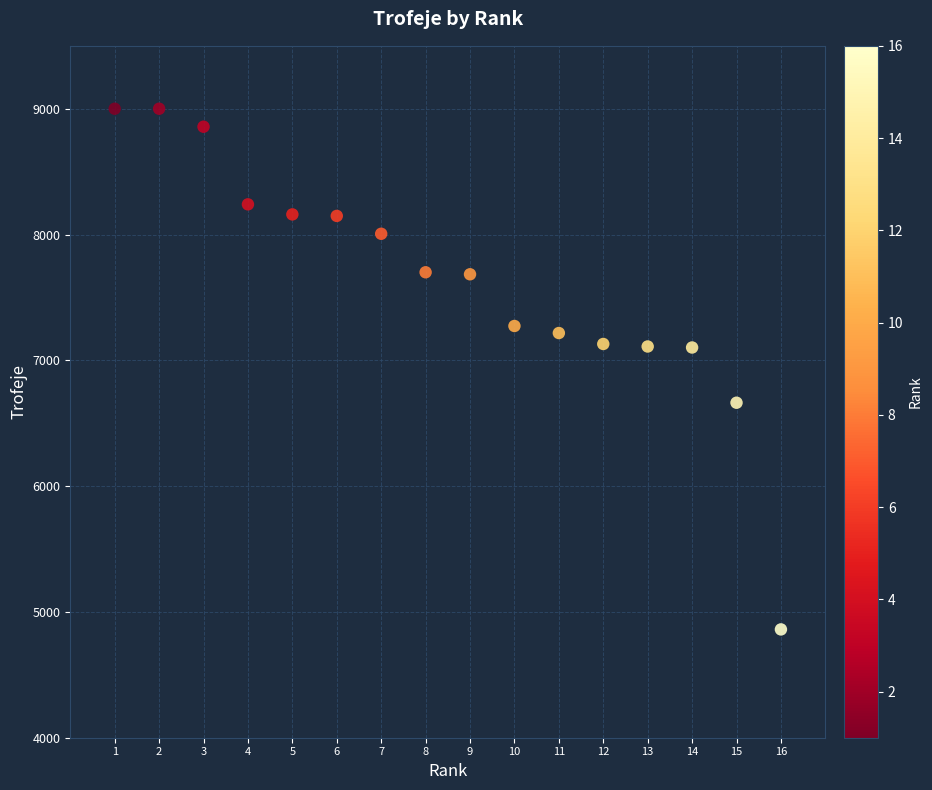

What is the range of Y values (max minus min)?

4139